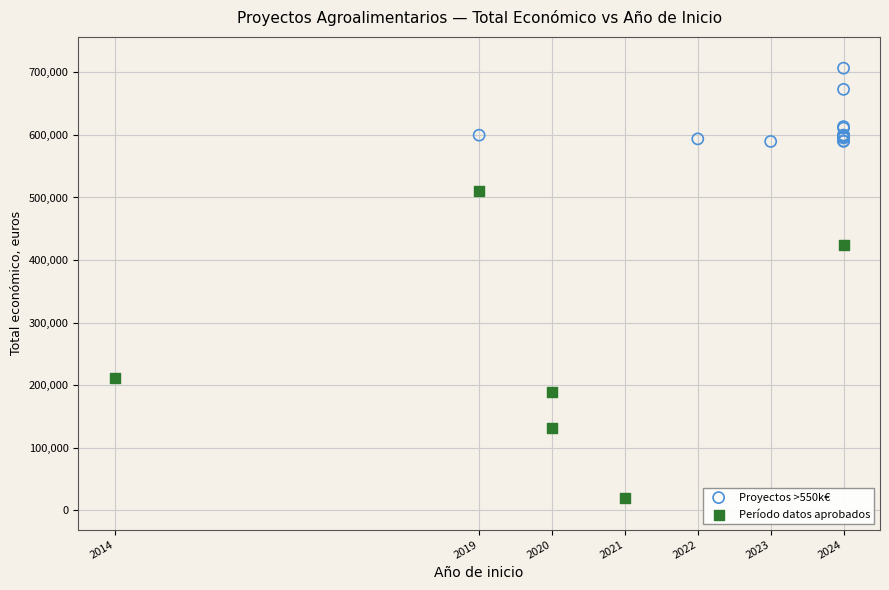

Which series contains the lowest Y value?

Período datos aprobados